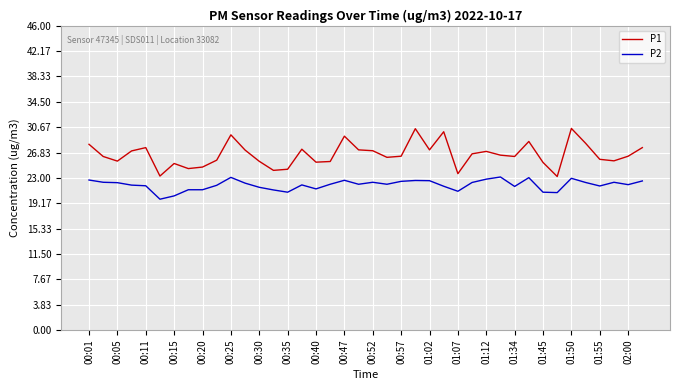

Which series has the largest range (max minus min)?

P1